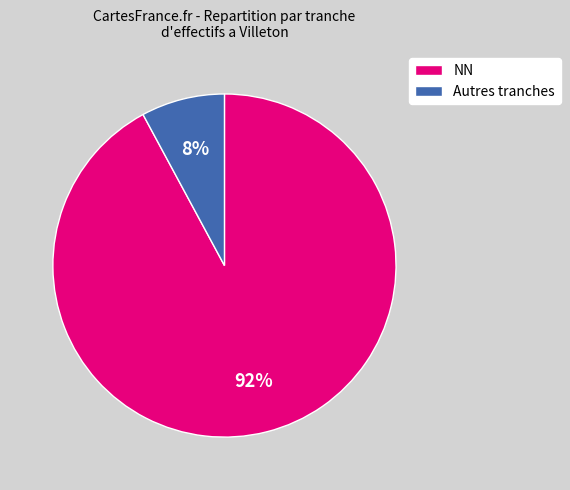

Which category accounts for the majority?

NN